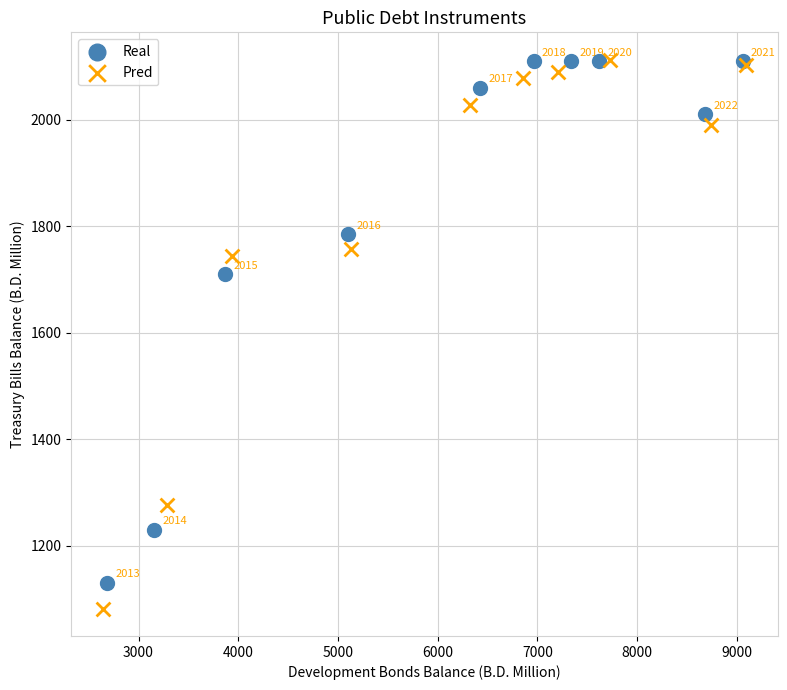

Which series has the largest Y range (max minus min)?

Pred